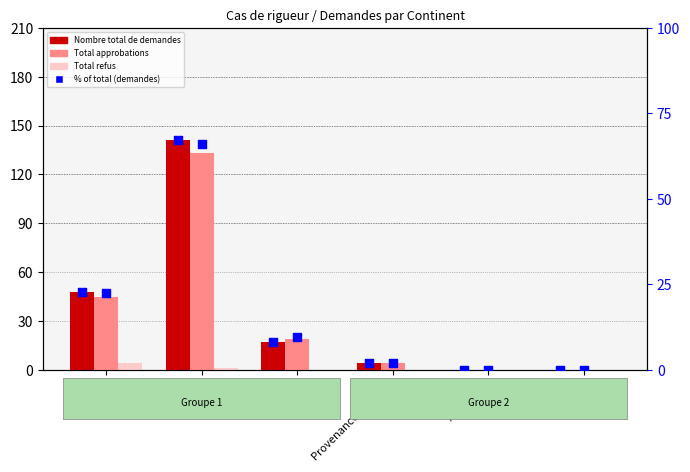

Is the value of Total approbations at Asie greater than the value of % of total (demandes) at Asie?

Yes